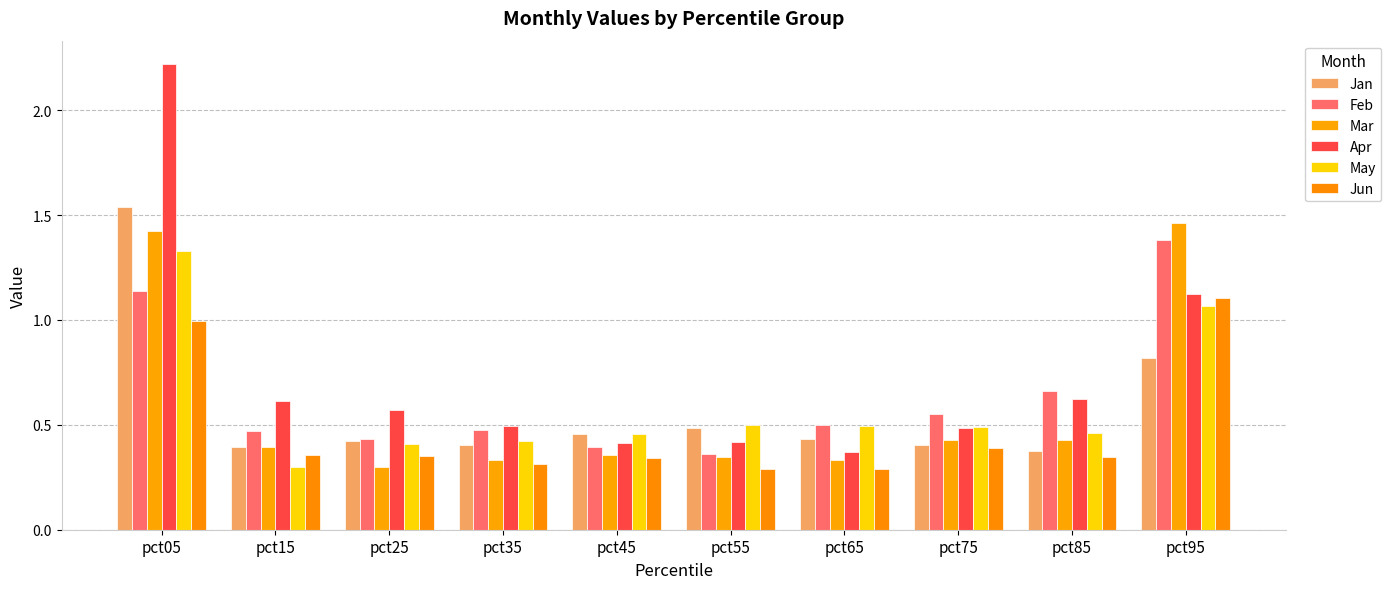

What is the sum of all Apr values?

7.3